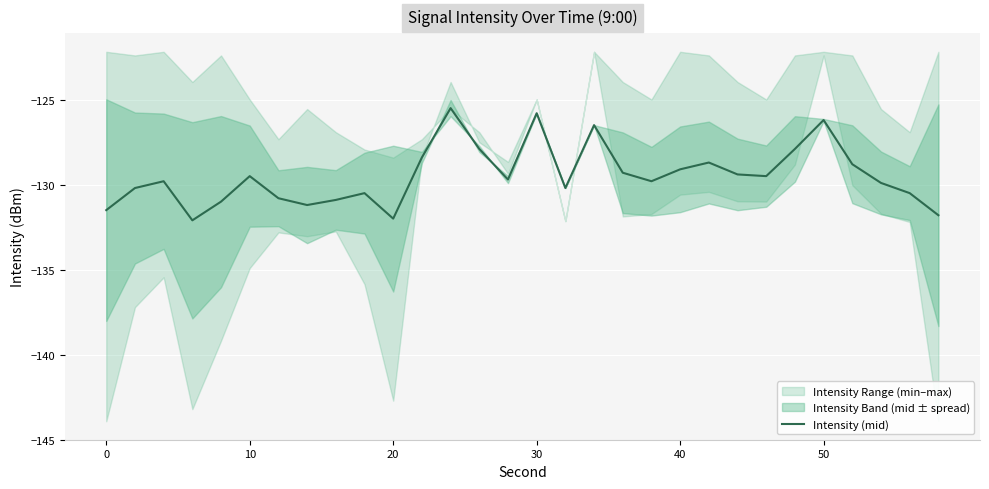

Reading left to right, extract all data points from this chart.

-131.5	-130.2	-129.8	-132.1	-131.0	-129.5	-130.8	-131.2	-130.9	-130.5	-132.0	-128.4	-125.5	-127.9	-129.7	-125.8	-130.2	-126.5	-129.3	-129.8	-129.1	-128.7	-129.4	-129.5	-127.9	-126.2	-128.8	-129.9	-130.5	-131.8